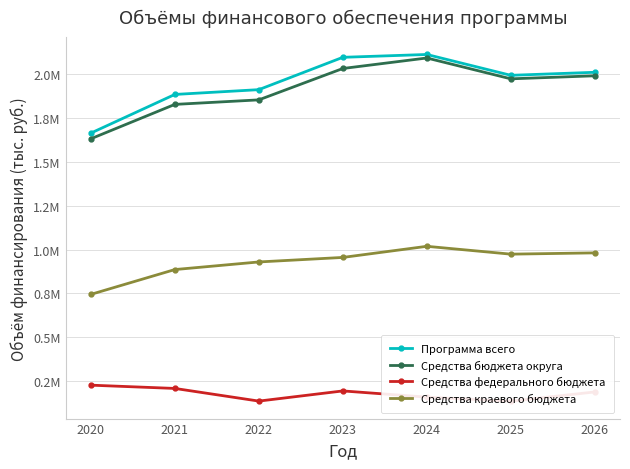

What are all the series names shown in the legend?

Программа всего, Средства бюджета округа, Средства федерального бюджета, Средства краевого бюджета